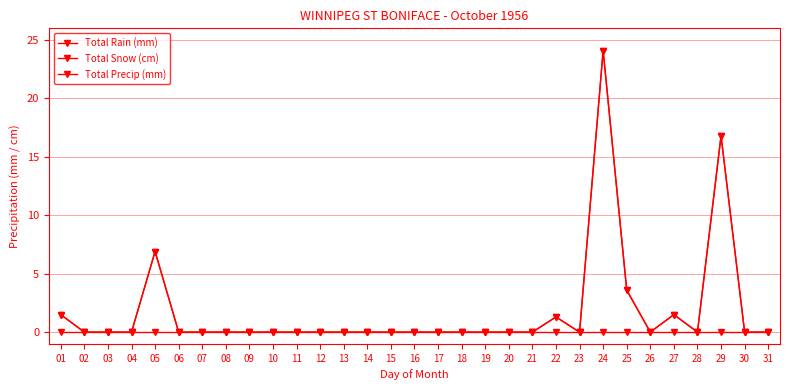

Reading left to right, extract all data points from this chart.

Total Rain (mm): 1.5	0.0	0.0	0.0	6.9	0.0	0.0	0.0	0.0	0.0	0.0	0.0	0.0	0.0	0.0	0.0	0.0	0.0	0.0	0.0	0.0	1.3	0.0	24.1	3.6	0.0	1.5	0.0	16.8	0.0	0.0
Total Snow (cm): 0.0	0.0	0.0	0.0	0.0	0.0	0.0	0.0	0.0	0.0	0.0	0.0	0.0	0.0	0.0	0.0	0.0	0.0	0.0	0.0	0.0	0.0	0.0	0.0	0.0	0.0	0.0	0.0	0.0	0.0	0.0
Total Precip (mm): 1.5	0.0	0.0	0.0	6.9	0.0	0.0	0.0	0.0	0.0	0.0	0.0	0.0	0.0	0.0	0.0	0.0	0.0	0.0	0.0	0.0	1.3	0.0	24.1	3.6	0.0	1.5	0.0	16.8	0.0	0.0